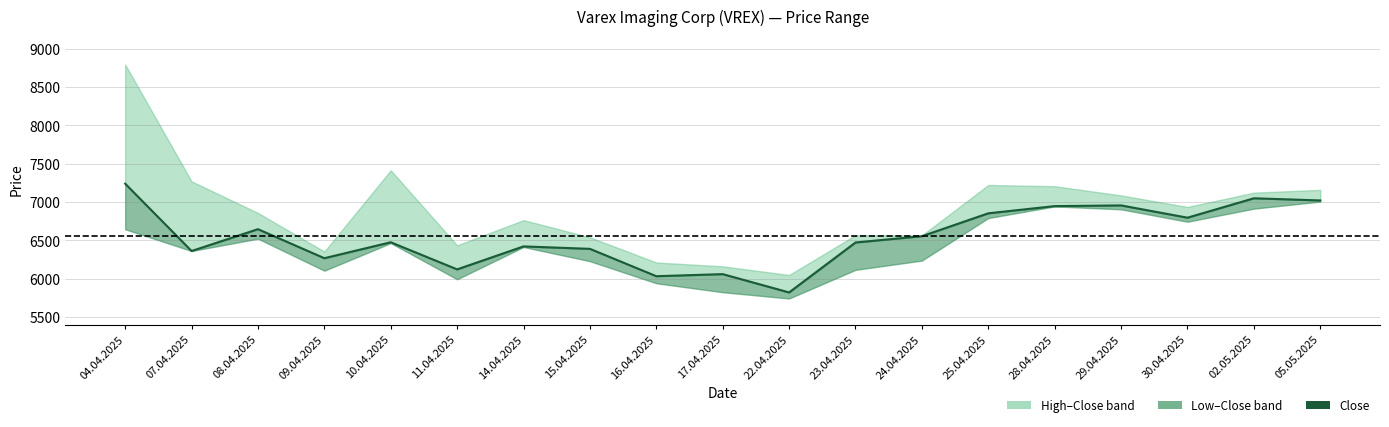

What is the difference between the second highest and minimum values?

1229